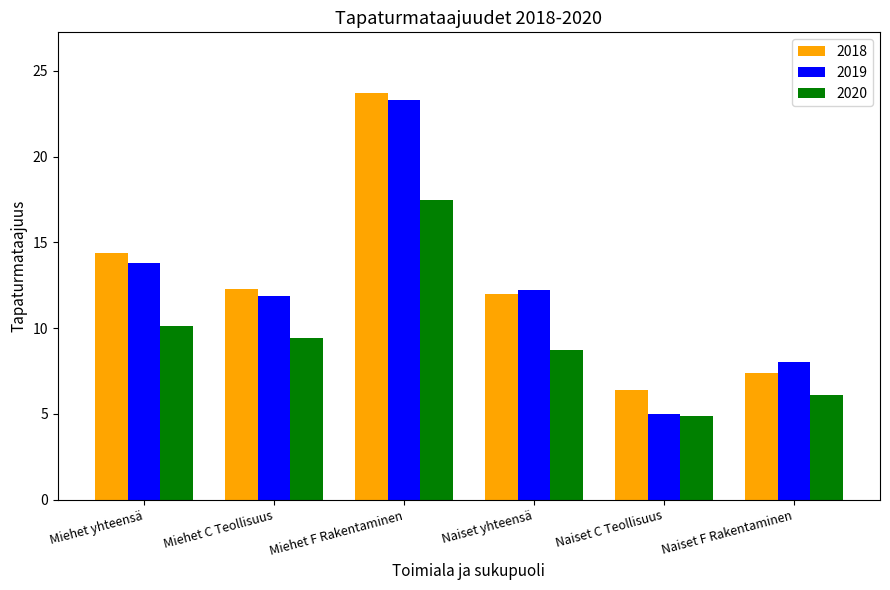

At which label is 2018 closest to 15?

Miehet yhteensä